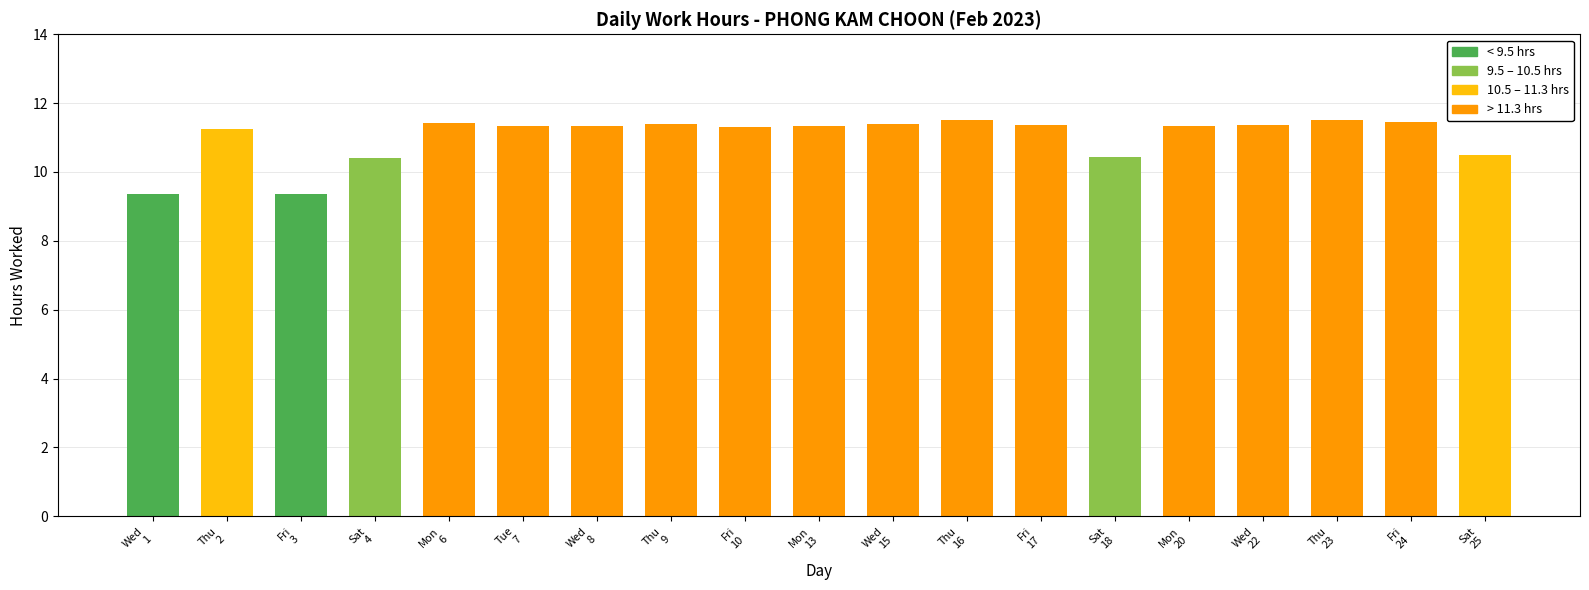

What is the label of the 4th bar from the left?

Sat
4